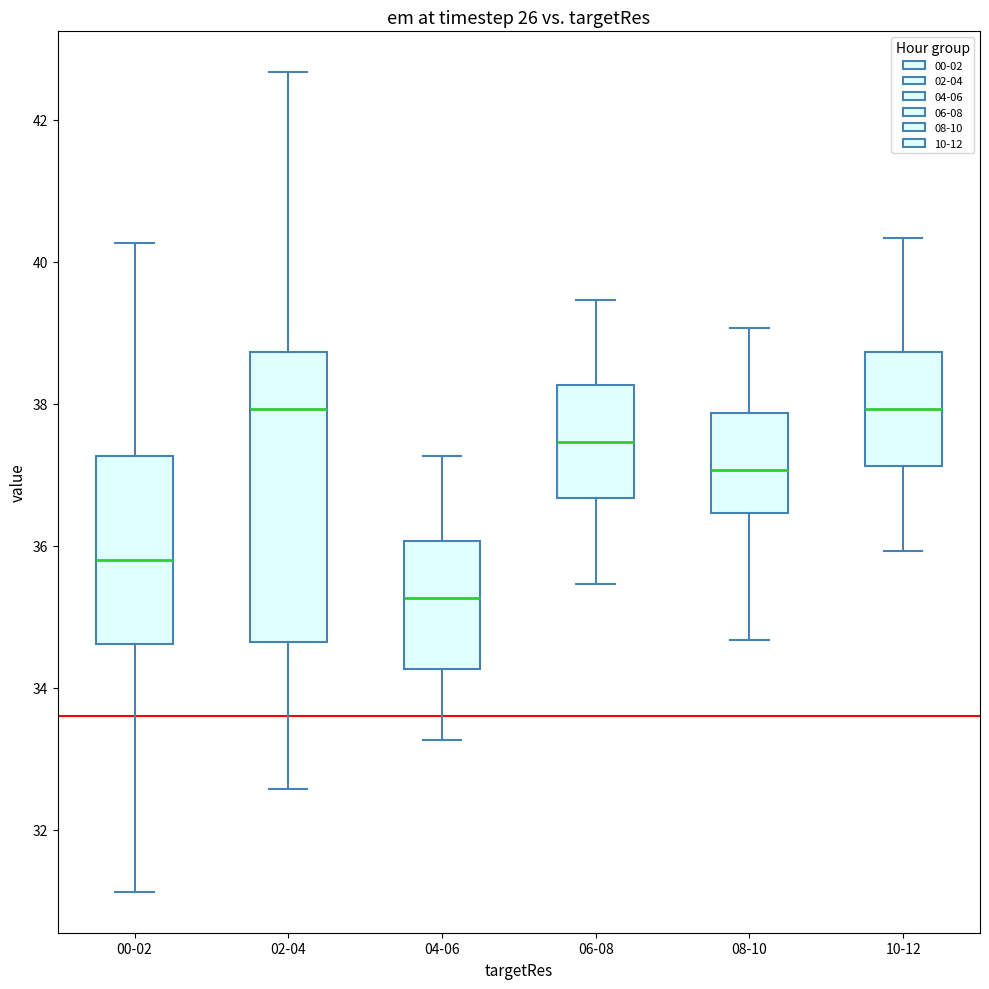

Where is the lower edge of the box for 06-08 on the y-axis? The values are not printed on the chart, so give them approximately, as read against the axis.

36.6